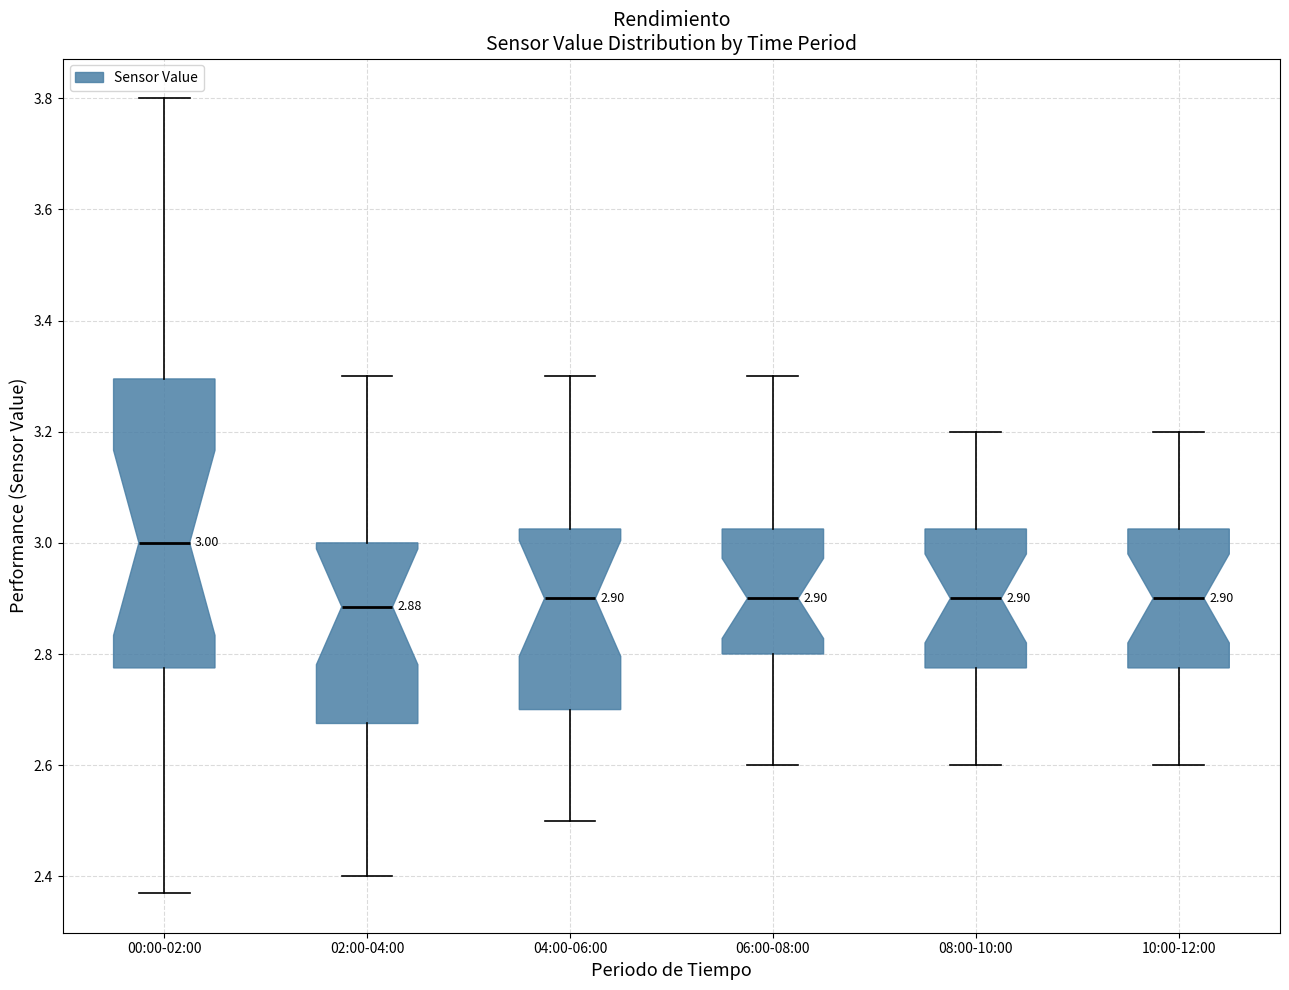

Which box has the highest median line?

00:00-02:00